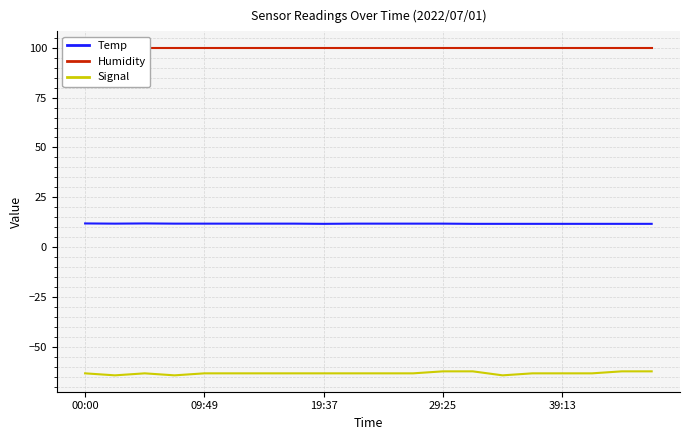

The Humidity series shows 99.9 at 15. True or false?

True